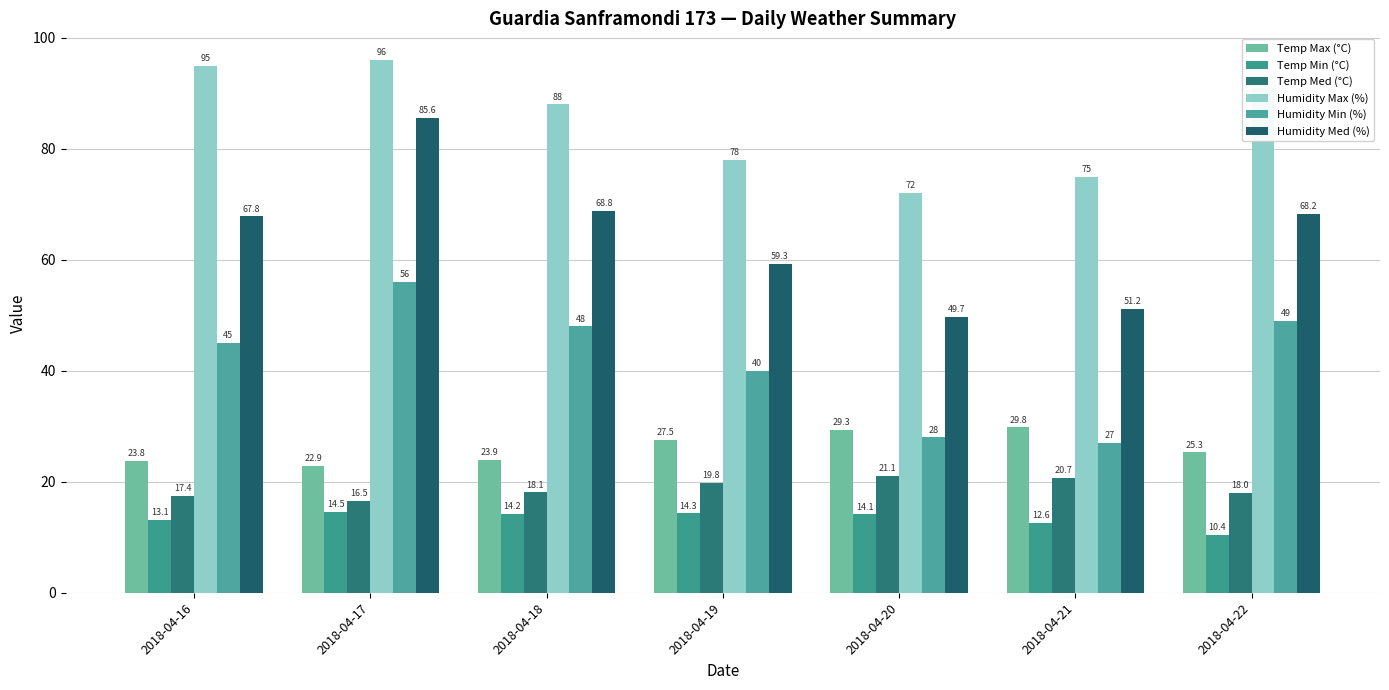

Which series changed the most between 2018-04-19 and 2018-04-21?

Humidity Min (%)